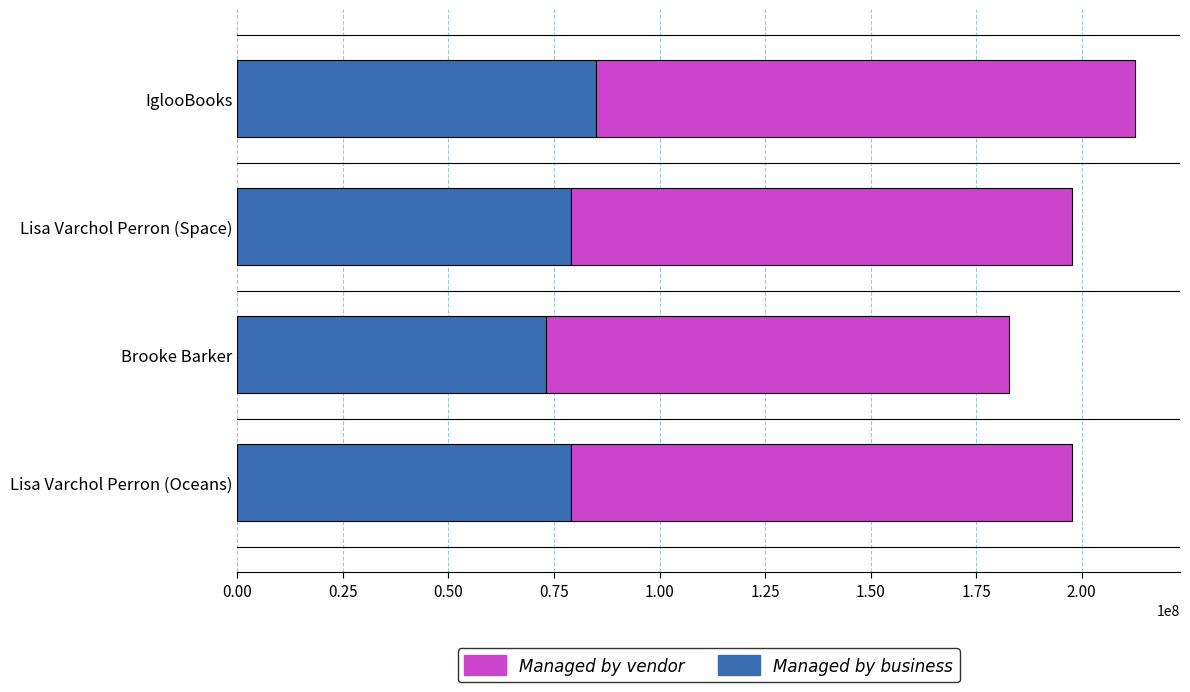

Read the Managed by business value at IglooBooks, to the nearest 50.

85060950